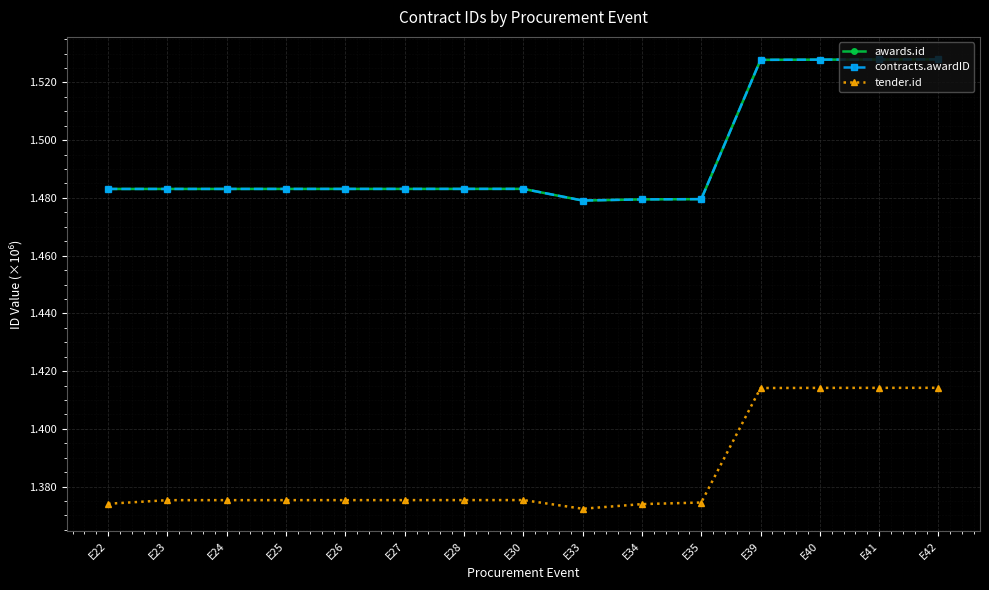

Is the value of awards.id at E23 greater than the value of tender.id at E40?

Yes